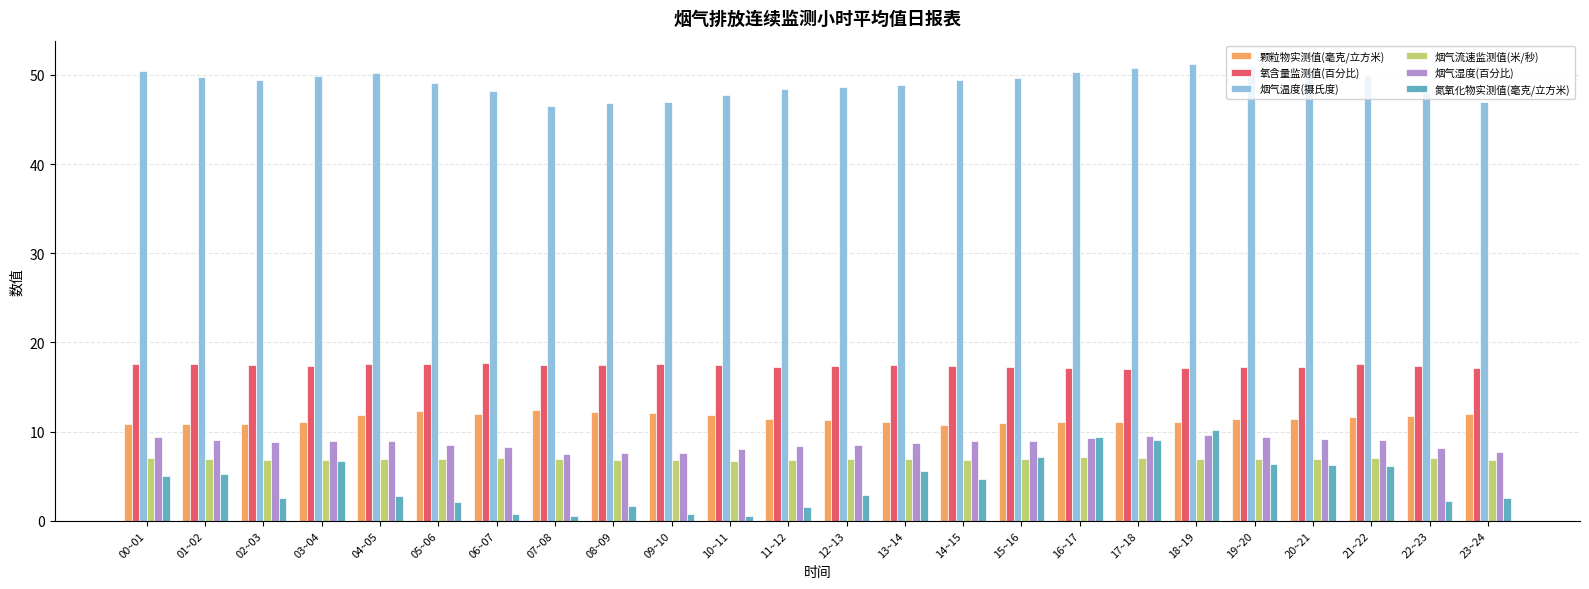

What position from the left is 05~06?

6